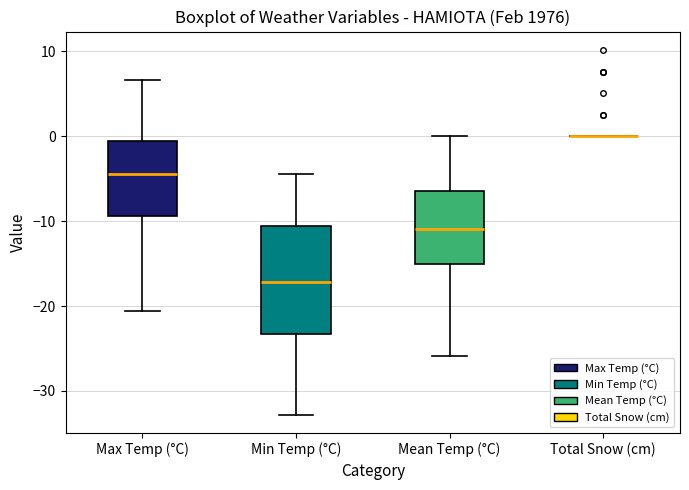

Reading left to right, transcribe this box plot: for each box, give where its median line is, the range the box spans, and where its two whiskers end, as read against the y-axis. The values are not printed on the chart, so give them approximately, as read against the axis.

Max Temp (°C): median -4, box -9 to -1, whiskers -21 to 7
Min Temp (°C): median -17, box -23 to -11, whiskers -33 to -4
Mean Temp (°C): median -11, box -15 to -6, whiskers -26 to 0
Total Snow (cm): box collapsed to a line at 0, whiskers 0 to 0